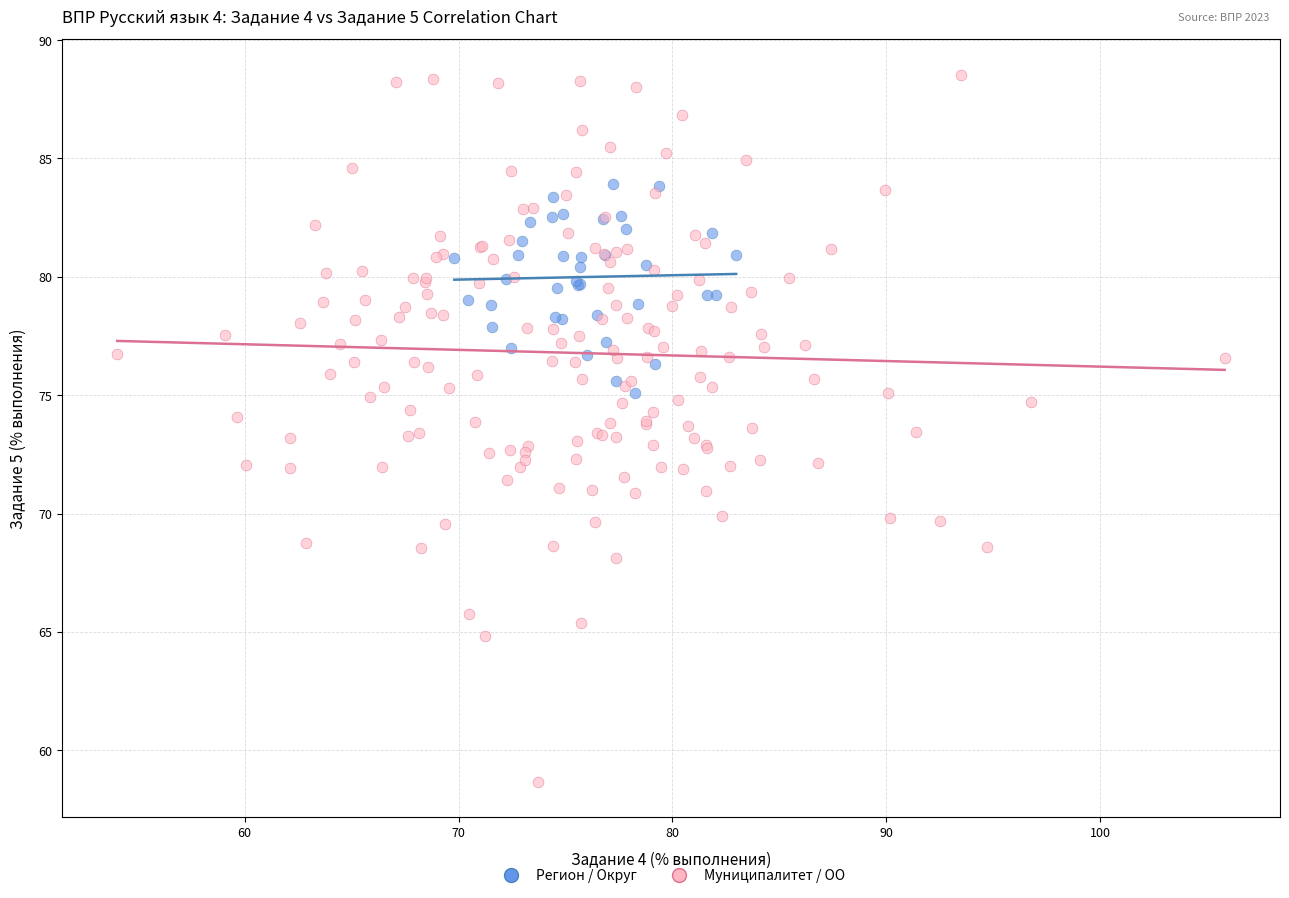

Which series has the largest Y range (max minus min)?

Муниципалитет / ОО